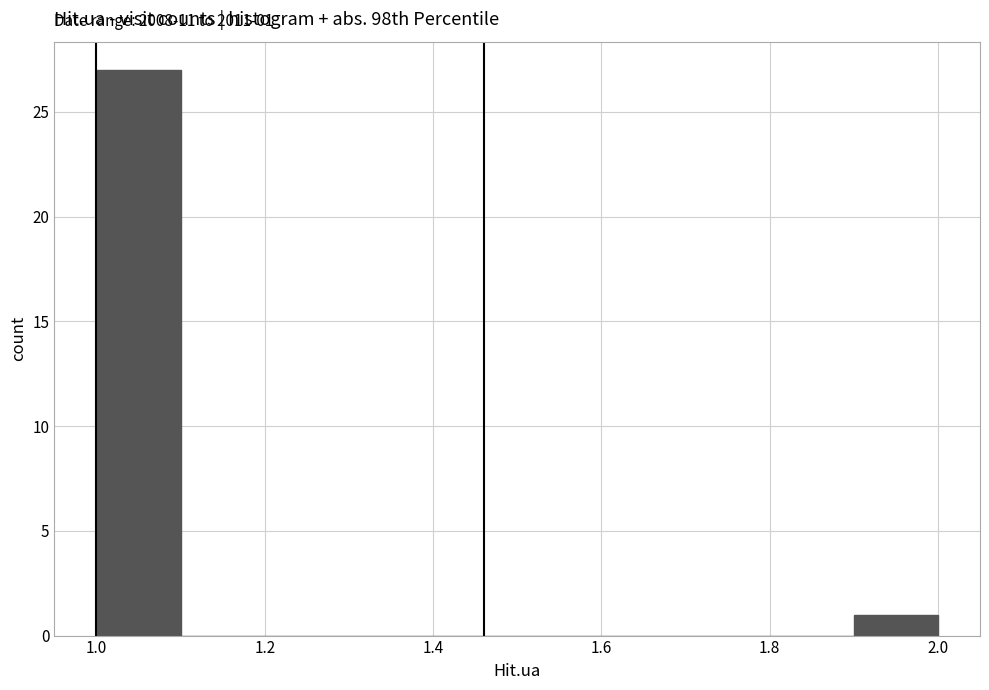

Which range on the x-axis has the tallest bar?

1.0 to 1.1